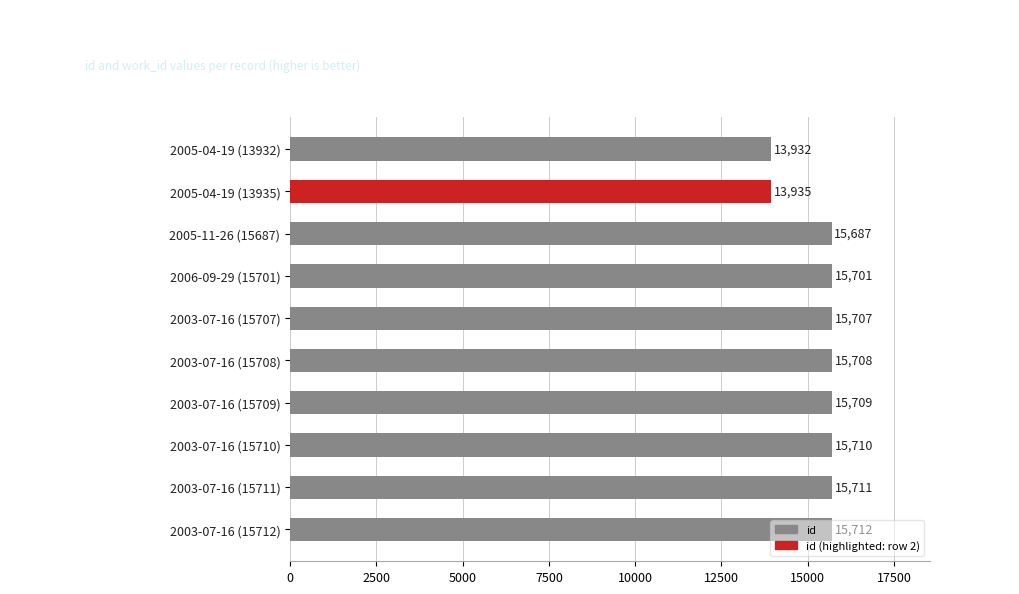

How many bars are there in total?

10